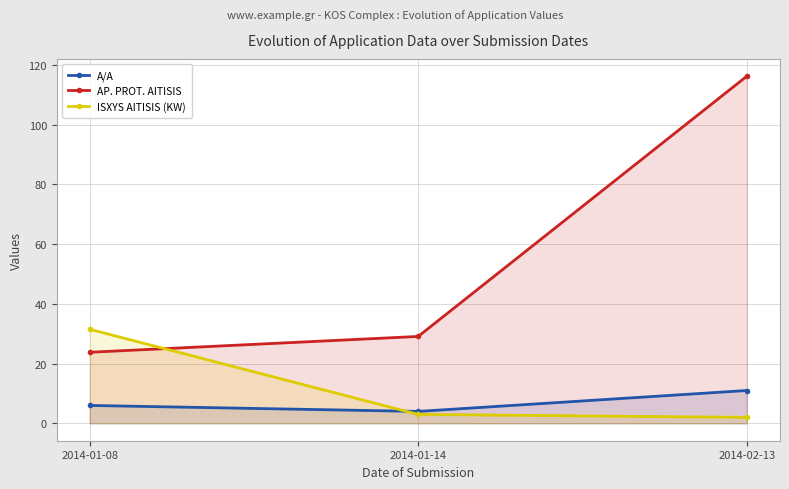

The A/A series shows 2.8 at 2014-01-14. True or false?

False